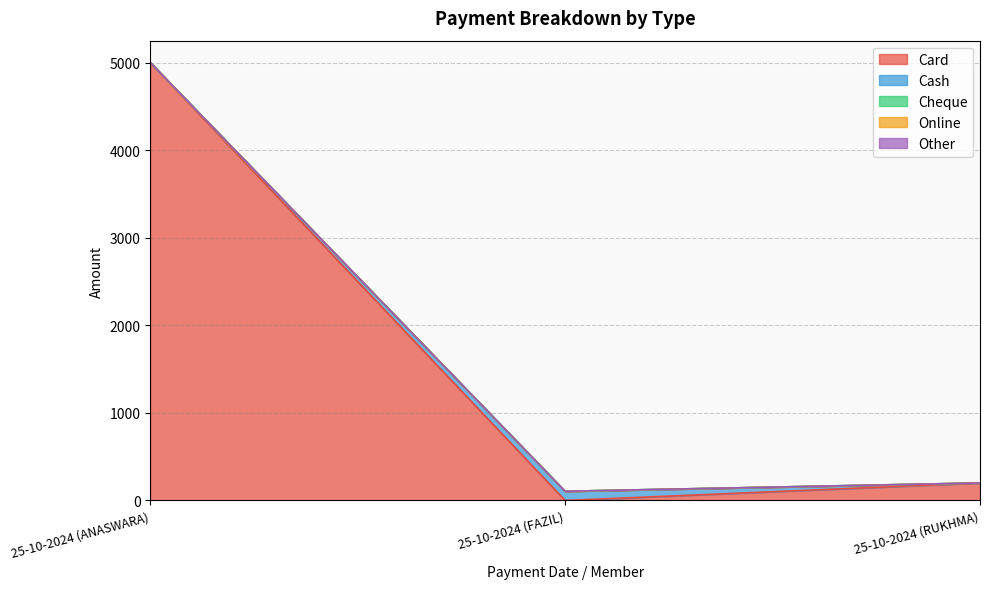

At how many categories does at least one series exceed 1021?

1